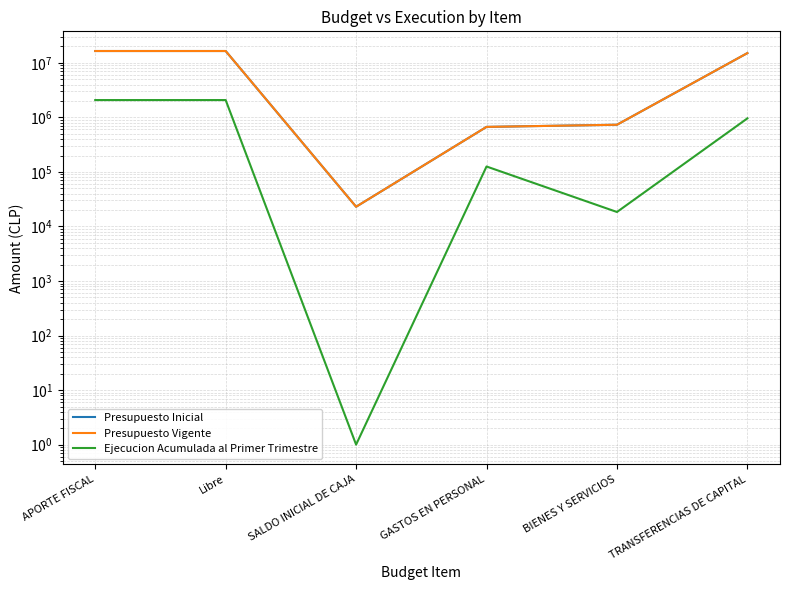

In Ejecucion Acumulada al Primer Trimestre, how many points are lower than both neighbors (excluding endpoints)?

2